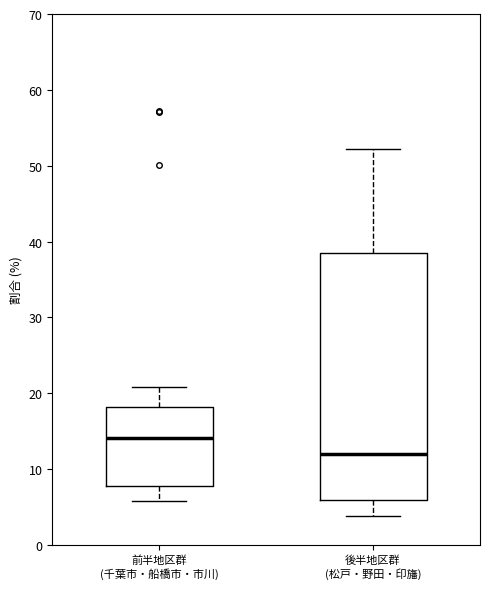

Which box is the tallest, from its lower edge to its upper edge?

後半地区群 (松戸・野田・印旛)